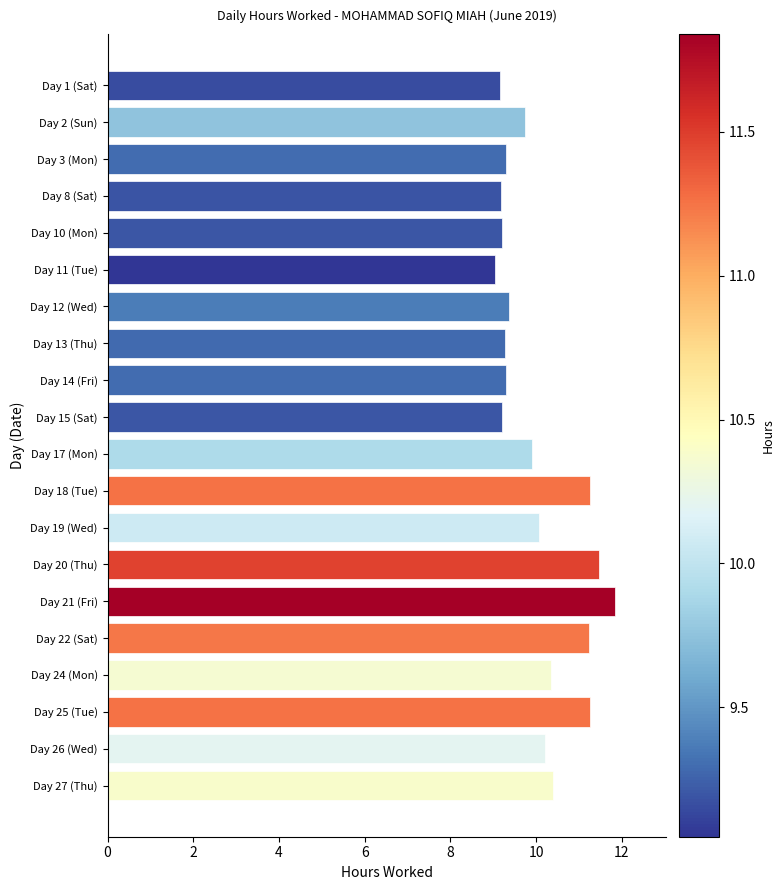

True or false: the data shows 11.2 at Day 22 (Sat).

True